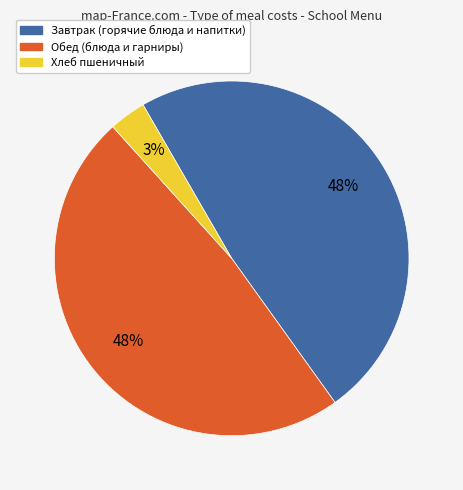

To the nearest percent, what is the difference between the largest and smallest slice percentages?

45%